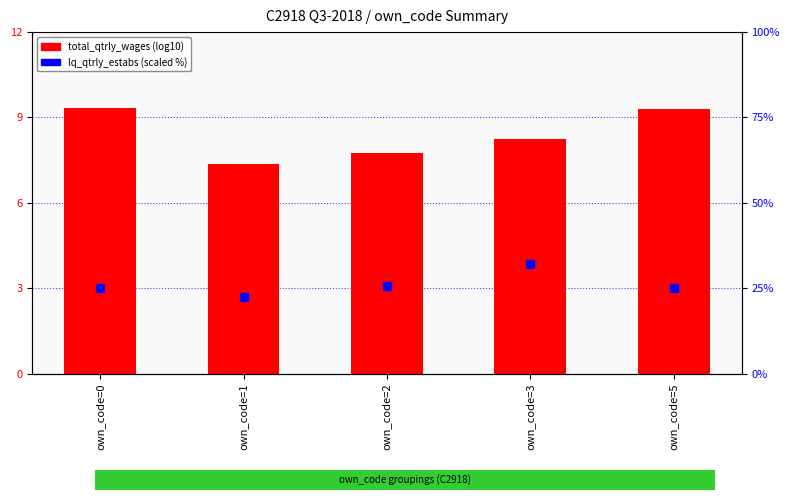

Is the value of lq_qtrly_estabs (scaled %) at own_code=2 greater than the value of total_qtrly_wages (log10) at own_code=2?

Yes